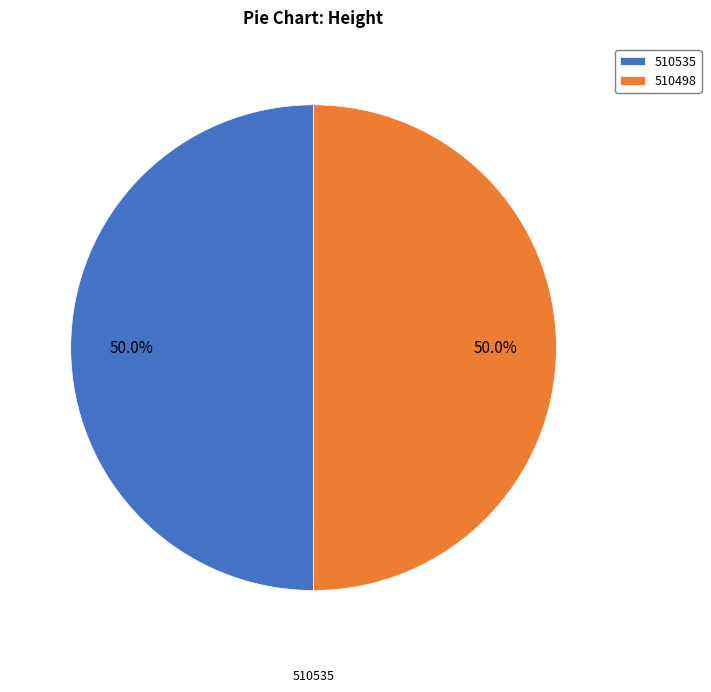

True or false: 510535 accounts for 57% of the total.

False